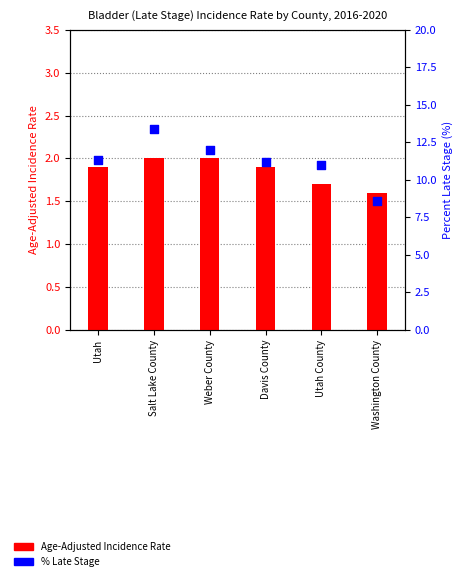

Which series has the largest total across all categories?

Percent of Cases with Late Stage